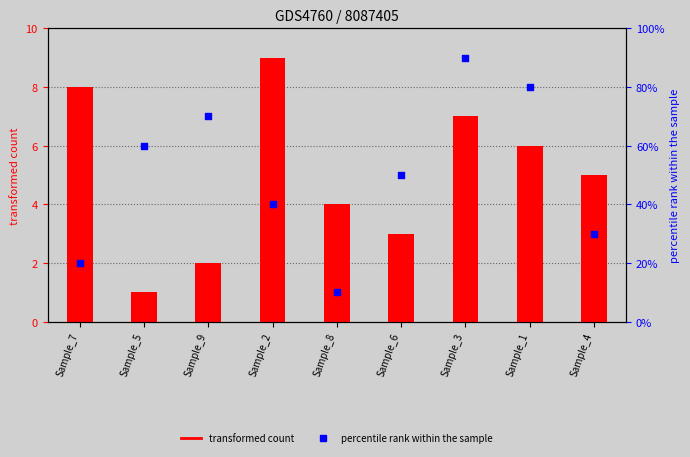

What is the total value across all series at Sample_1?

14